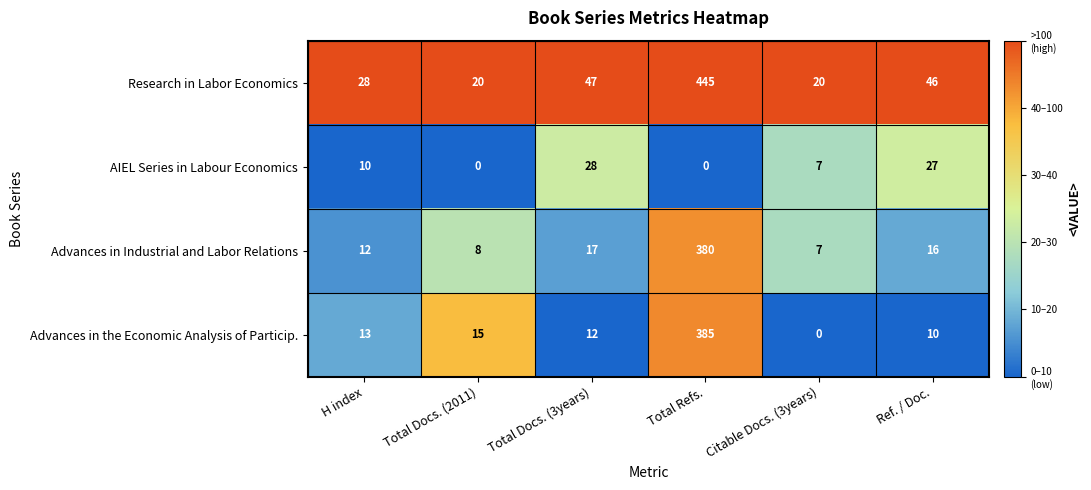

Reading left to right, list all the values displayed in this chart.

Research in Labor Economics: 28	20	47	445	20	46
AIEL Series in Labour Economics: 10	0	28	0	7	27
Advances in Industrial and Labor Relations: 12	8	17	380	7	16
Advances in the Economic Analysis of Particip.: 13	15	12	385	0	10